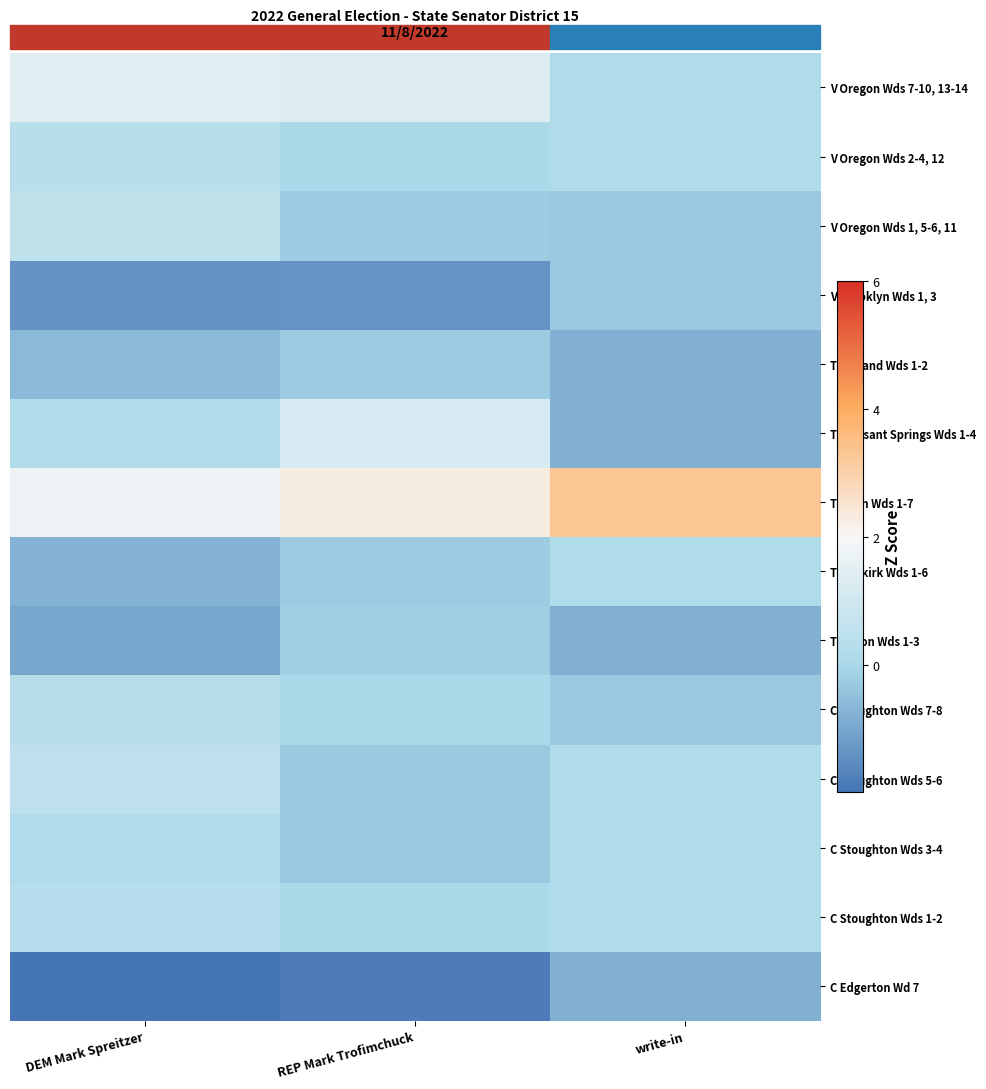

List the series in order of their peak value, highest first.

T Dunn Wds 1-7, V Oregon Wds 7-10, 13-14, T Pleasant Springs Wds 1-4, V Oregon Wds 1, 5-6, 11, C Stoughton Wds 5-6, V Oregon Wds 2-4, 12, C Stoughton Wds 7-8, C Stoughton Wds 1-2, C Stoughton Wds 3-4, T Dunkirk Wds 1-6, T Albion Wds 1-3, T Rutland Wds 1-2, V Brooklyn Wds 1, 3, C Edgerton Wd 7